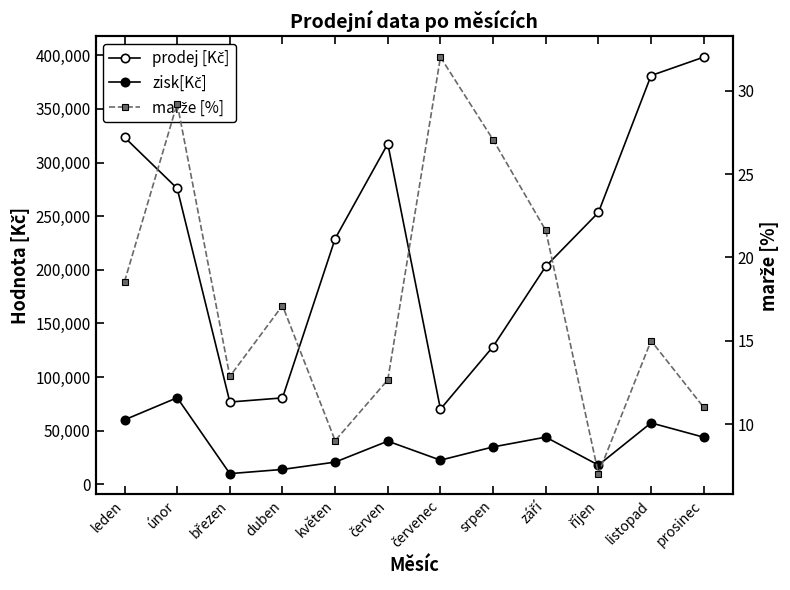

True or false: marže [%] has a value of 21.6 at září.

True